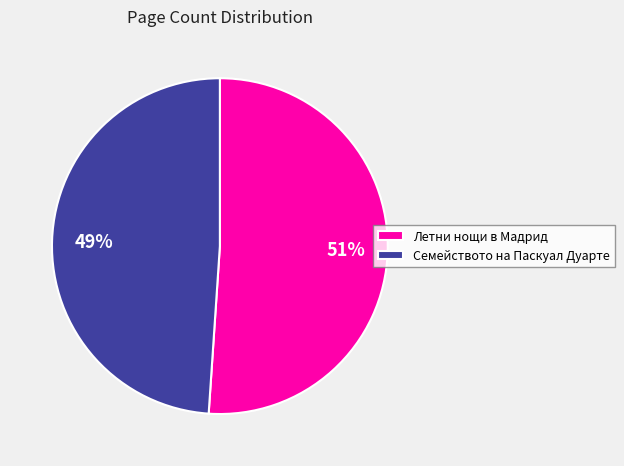

Does any single category account for the majority?

Yes